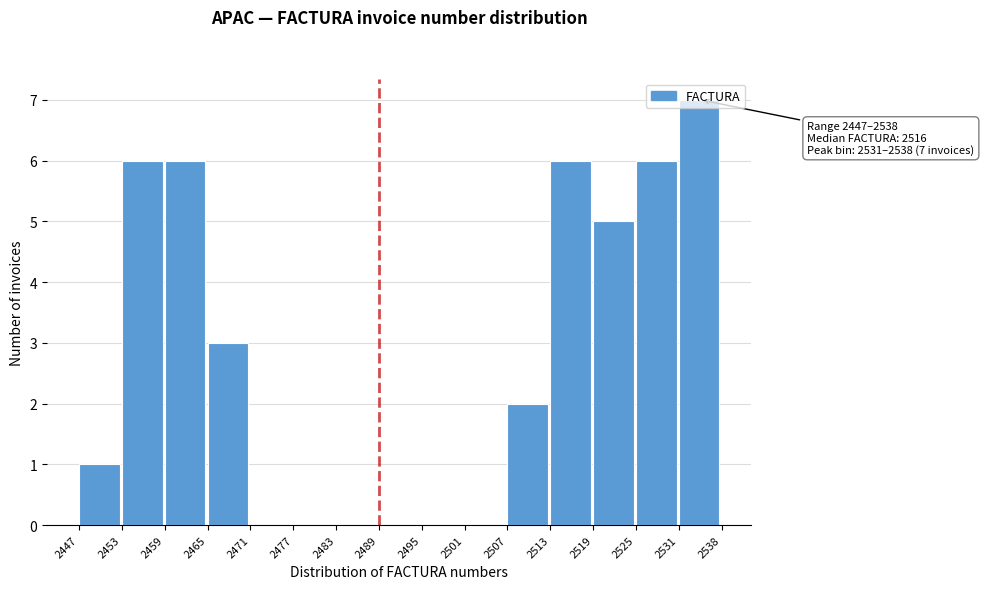

Which range on the x-axis has the tallest bar?

2531 to 2538